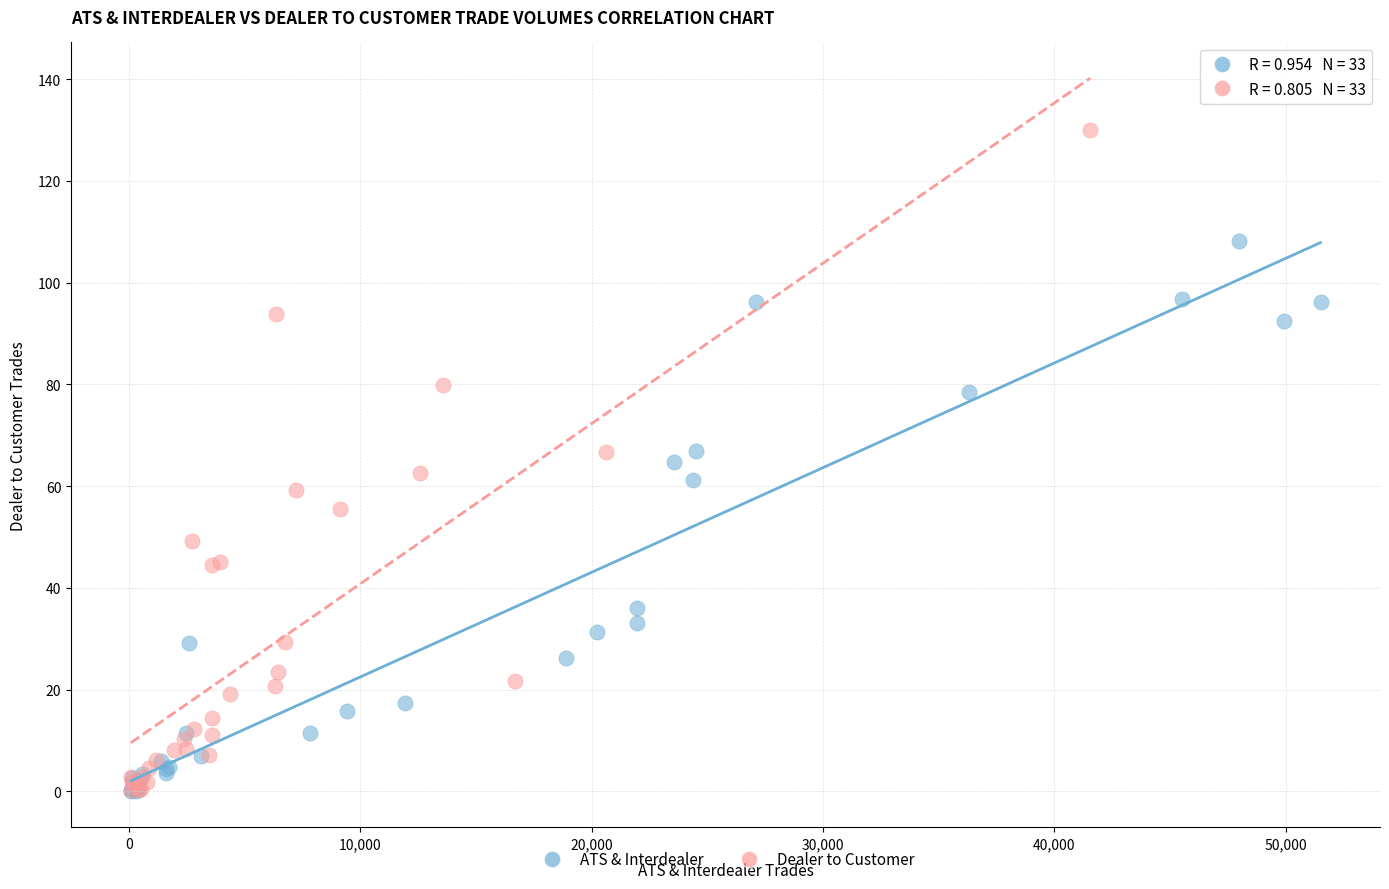

Which series has the largest Y range (max minus min)?

Dealer to Customer